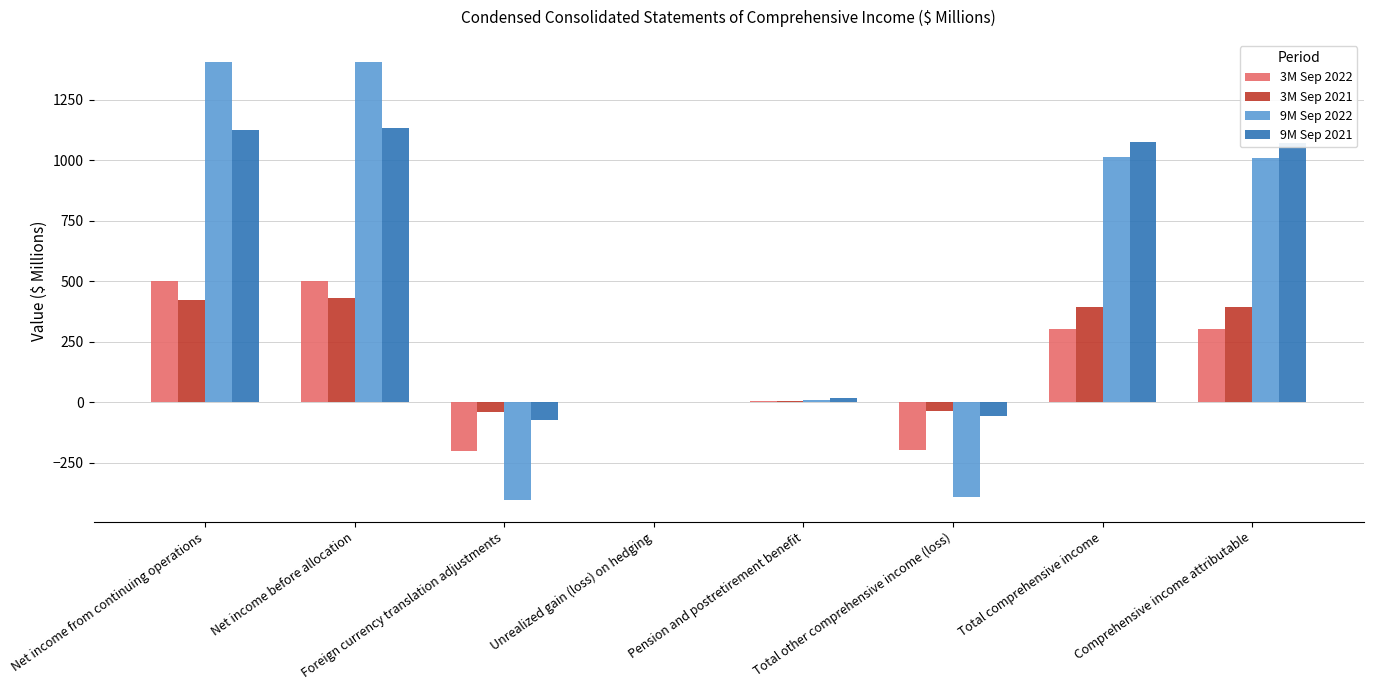

The 3M Sep 2022 series shows -199.7 at Total other comprehensive income (loss). True or false?

True